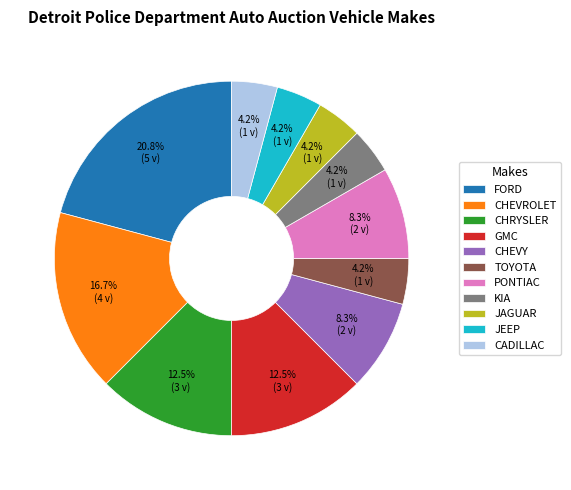

Does any single category account for the majority?

No